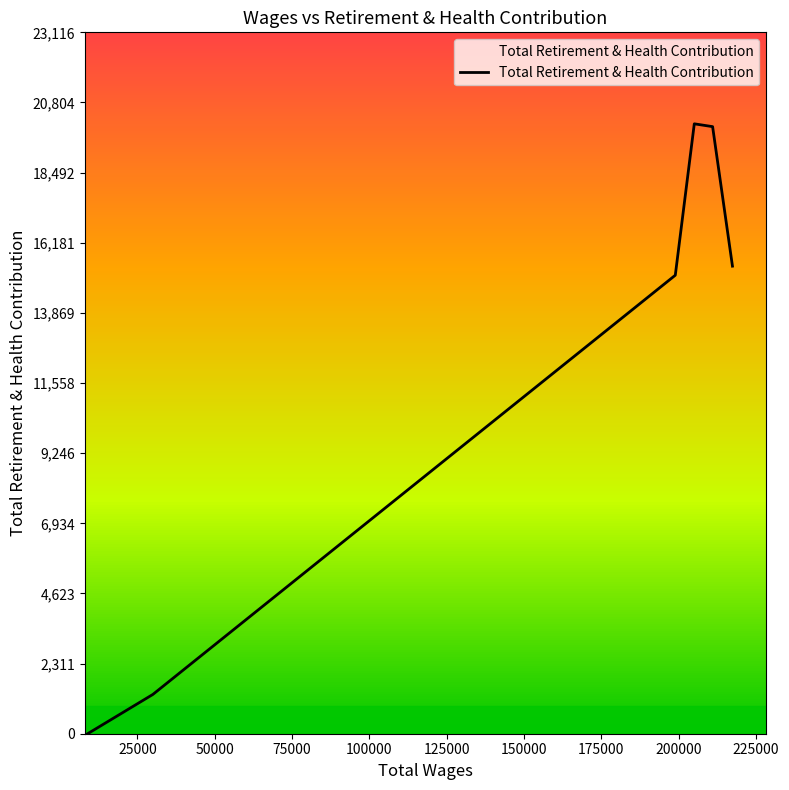

What is the average value?

11987